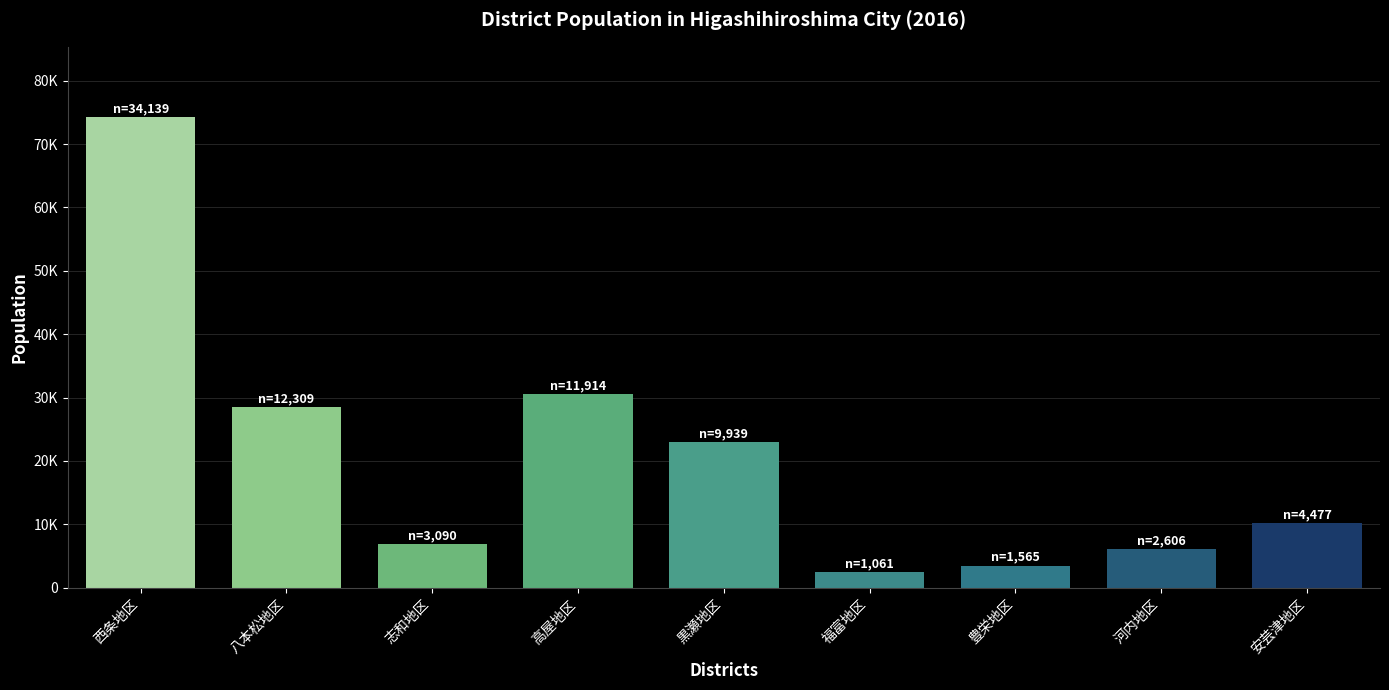

The value at 黒瀬地区 is 12532. True or false?

False